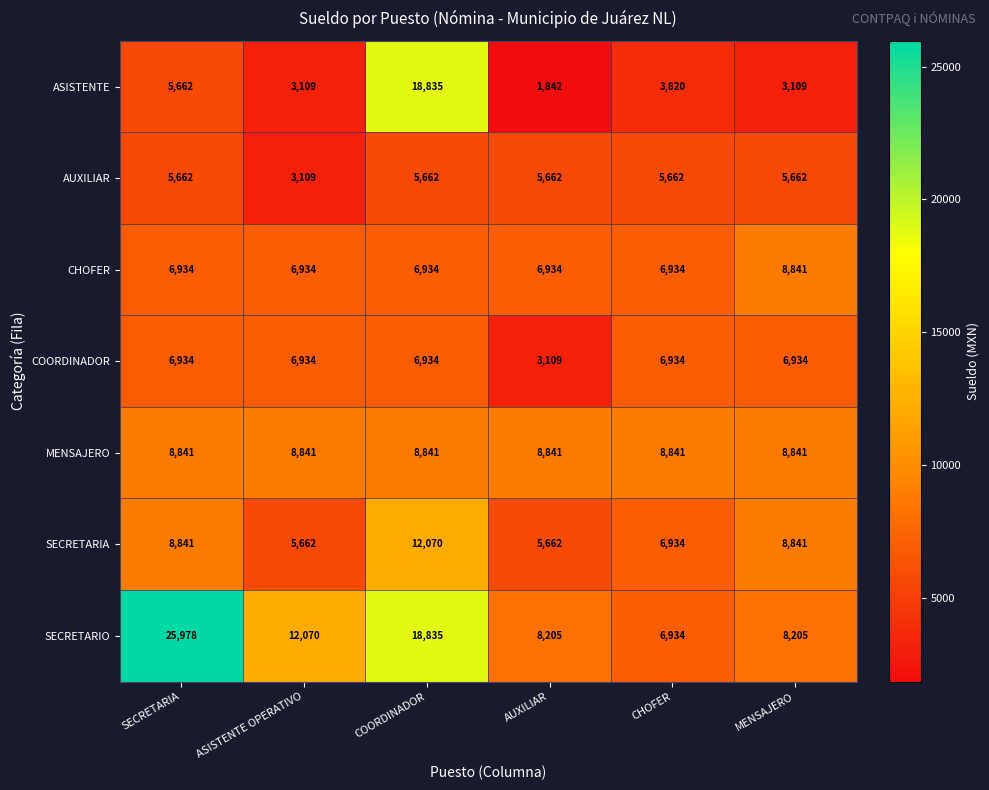

Which label corresponds to the smallest value in the chart?

AUXILIAR